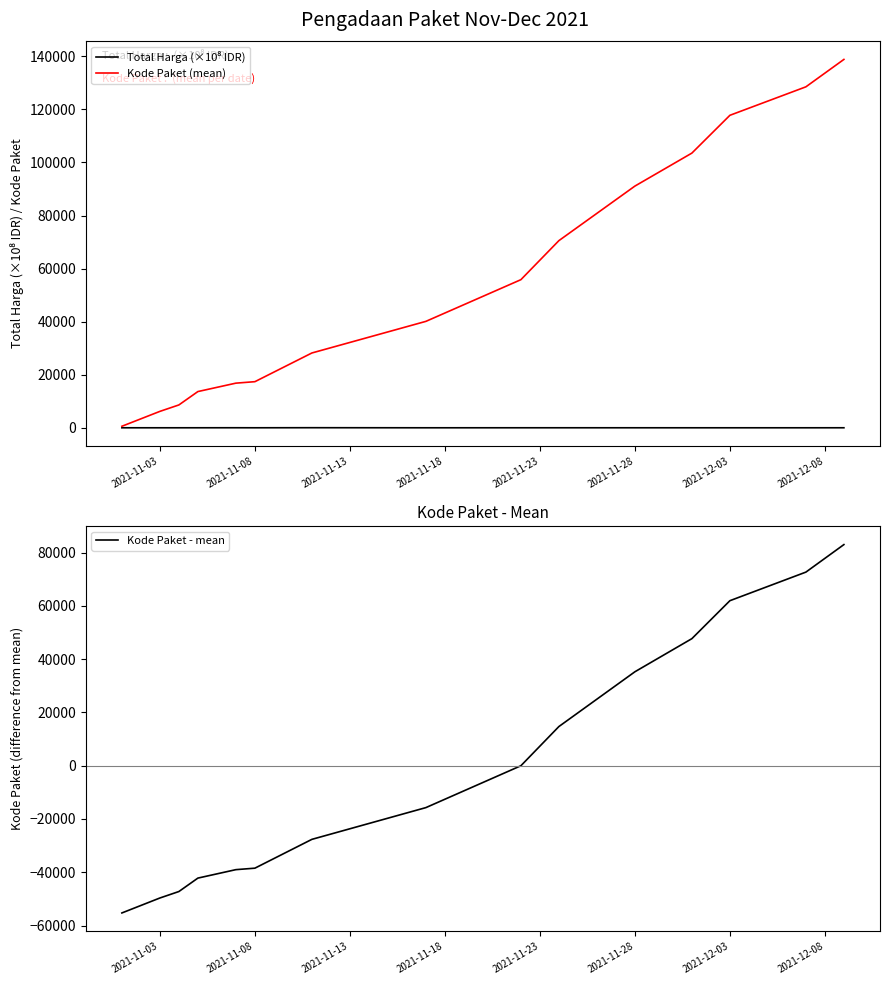

True or false: Kode Paket - mean has more than 0 points higher than both neighbors.

False